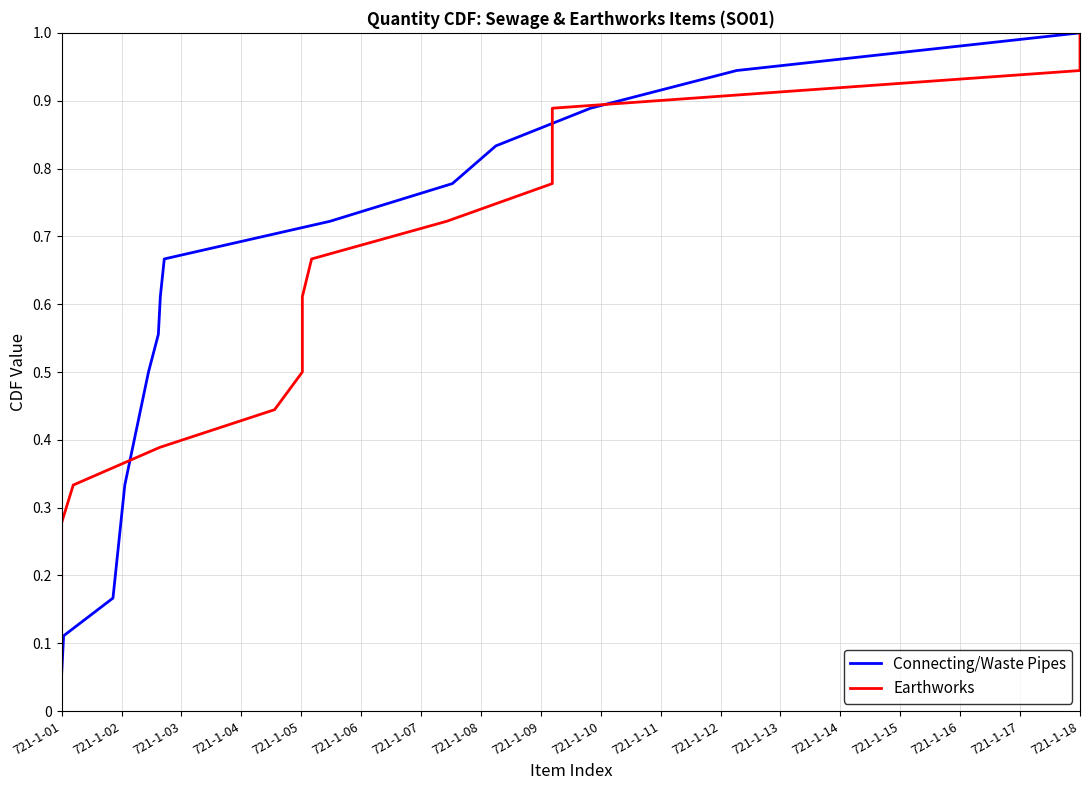

How many distinct data groups are displayed?

2